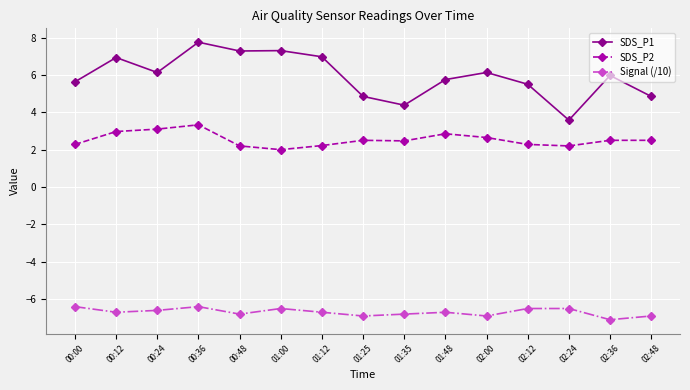

Rank the series by their average value, from highest to lowest.

SDS_P1, SDS_P2, Signal (/10)